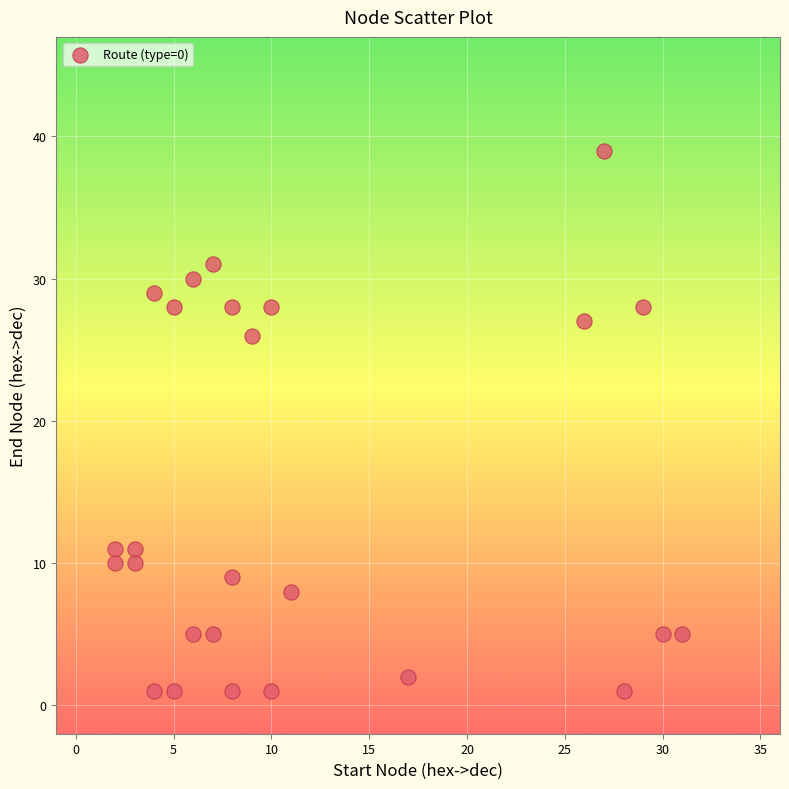

What Y value in the scatter plot is closest to 20?

26